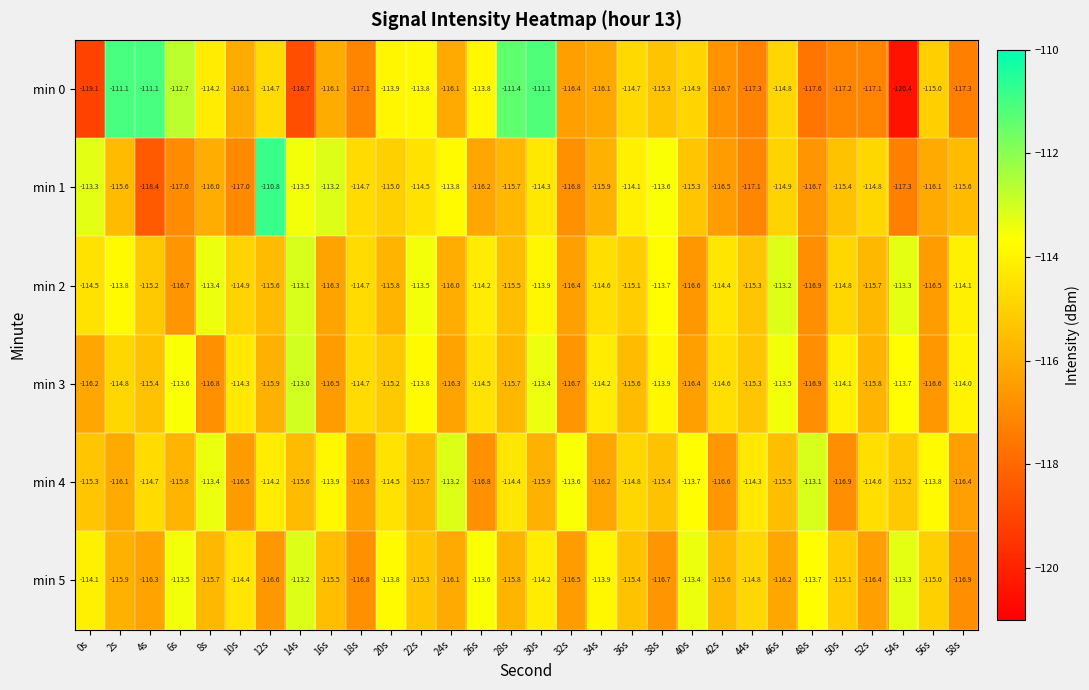

How many distinct data groups are displayed?

6